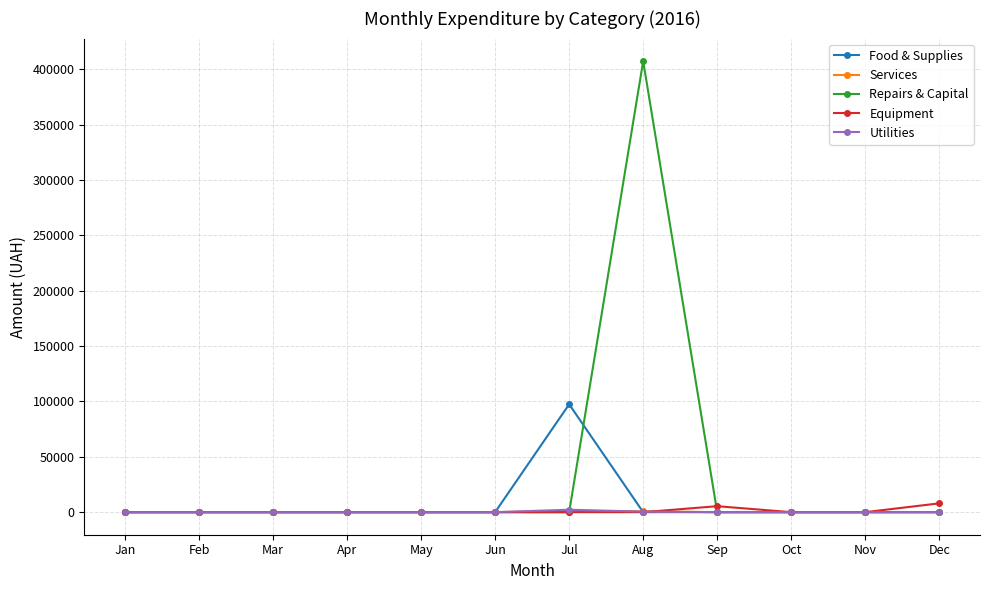

True or false: Repairs & Capital has a value of 155715.8 at Mar.

False